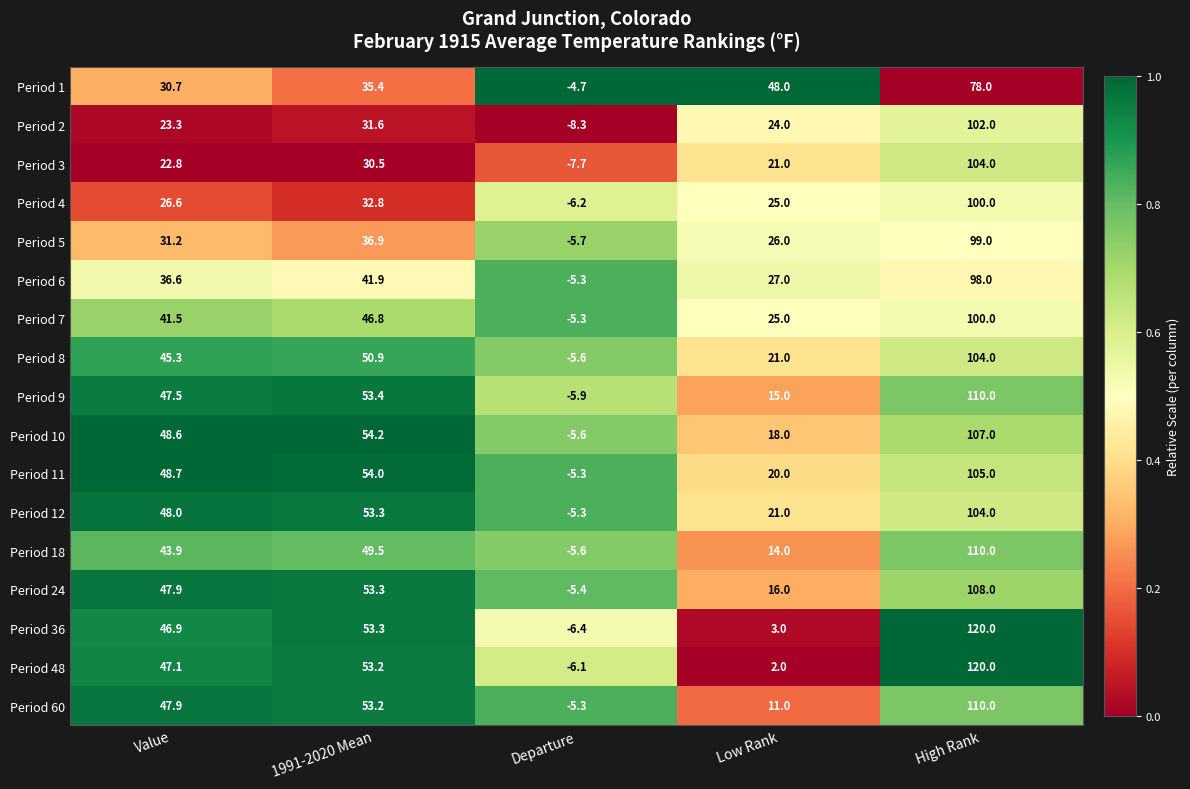

What is the difference between the maximum and second lowest values in the Period 48 series?

118.0